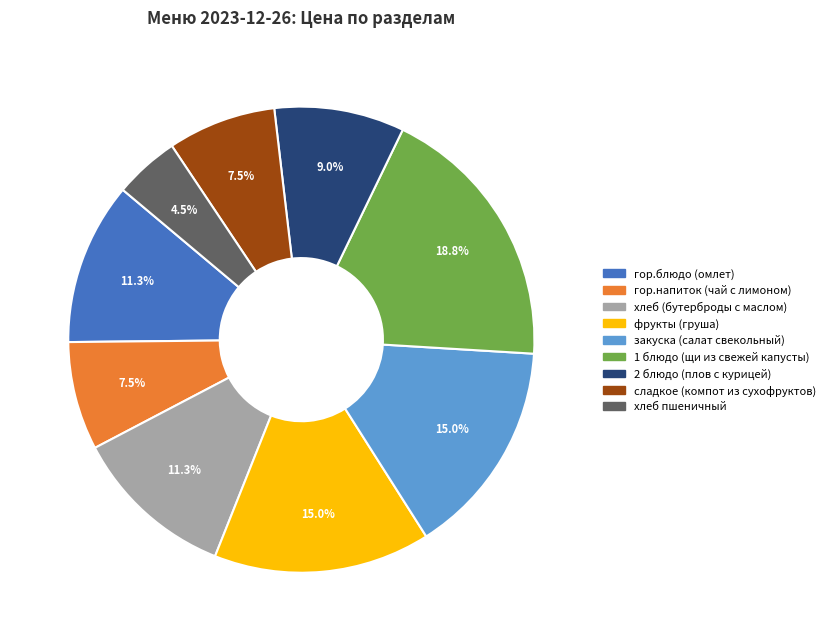

Is the sum of закуска (салат свекольный) and фрукты (груша) greater than half?

No